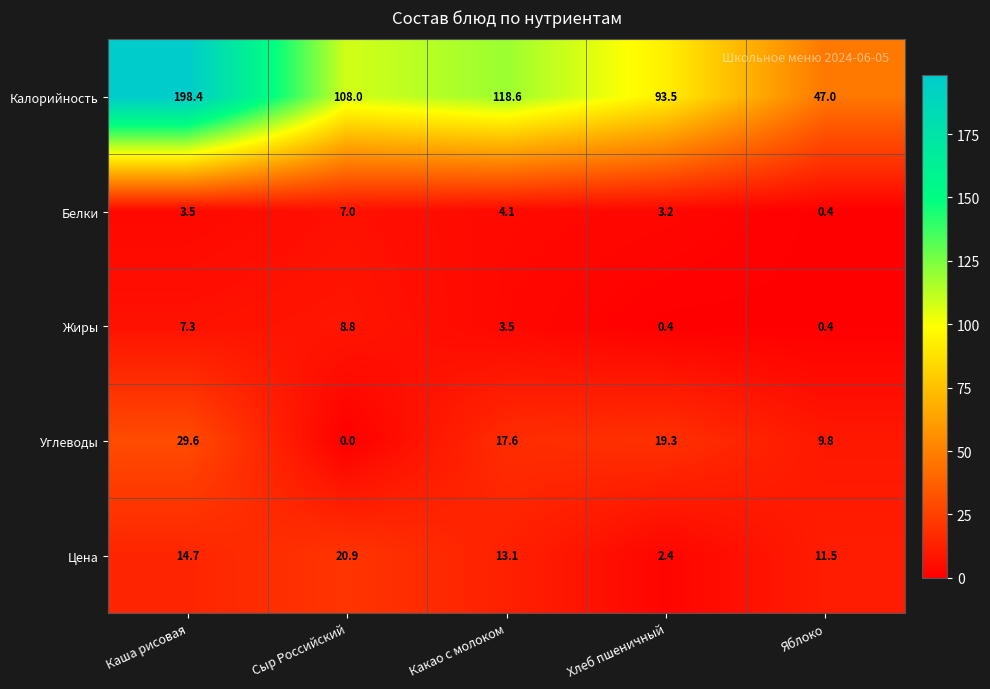

The value of Цена at Хлеб пшеничный is 1.2. True or false?

False